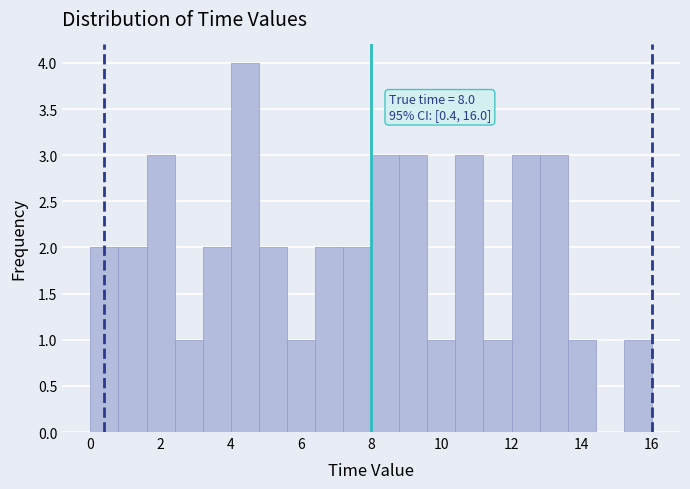

Which range on the x-axis has the tallest bar?

4.0 to 4.8